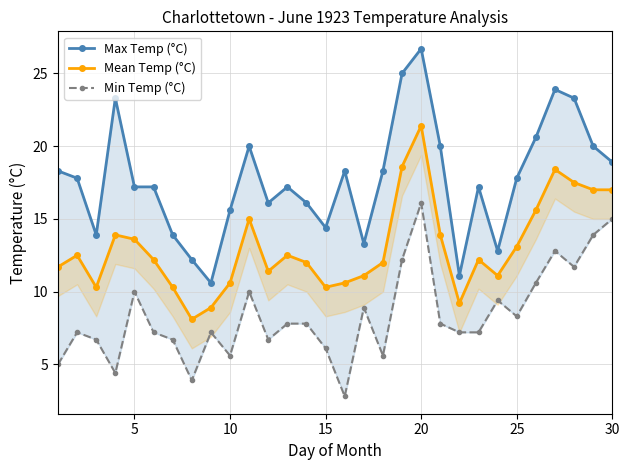

What is the sum of all Mean Temp (°C) values?

392.0